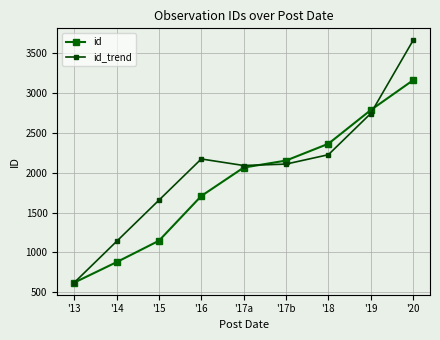

What is the maximum value for id?

3162.0